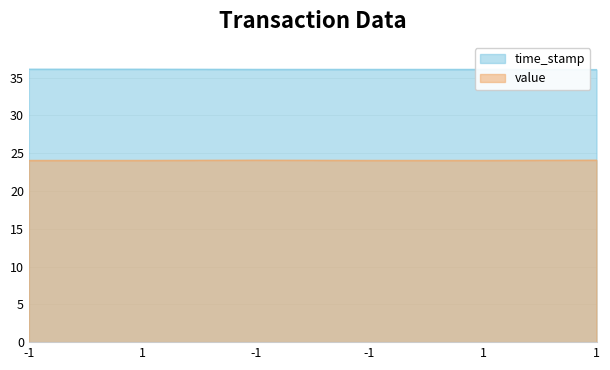

What is the label of the 4th point from the left?

-1